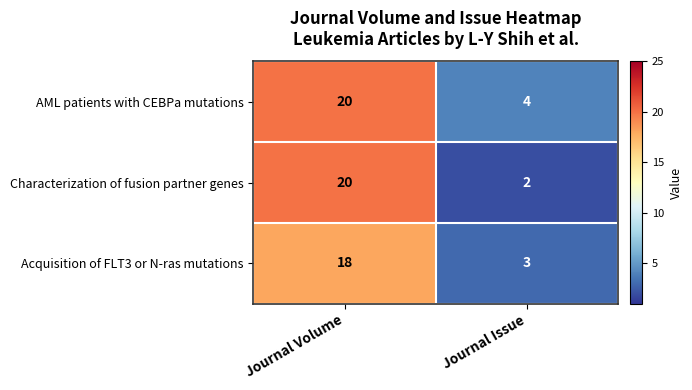

Read the AML patients with CEBPa mutations value at Journal Issue.

4